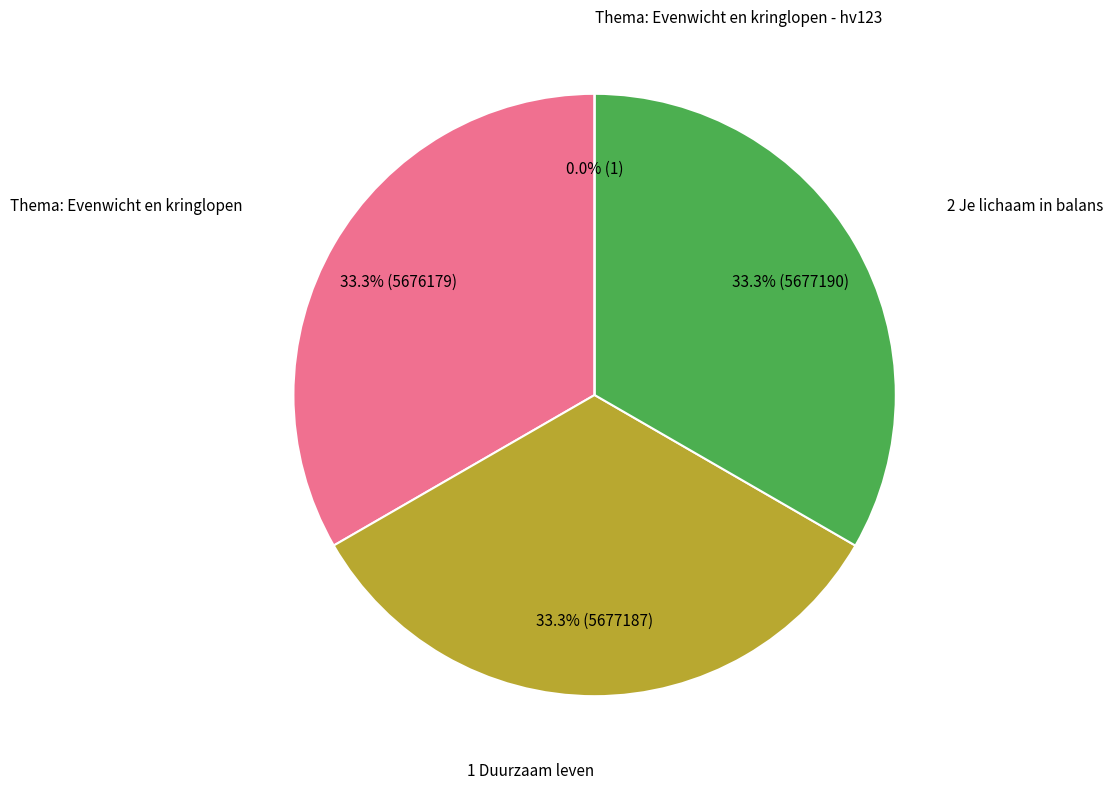

True or false: 1 Duurzaam leven accounts for 20% of the total.

False